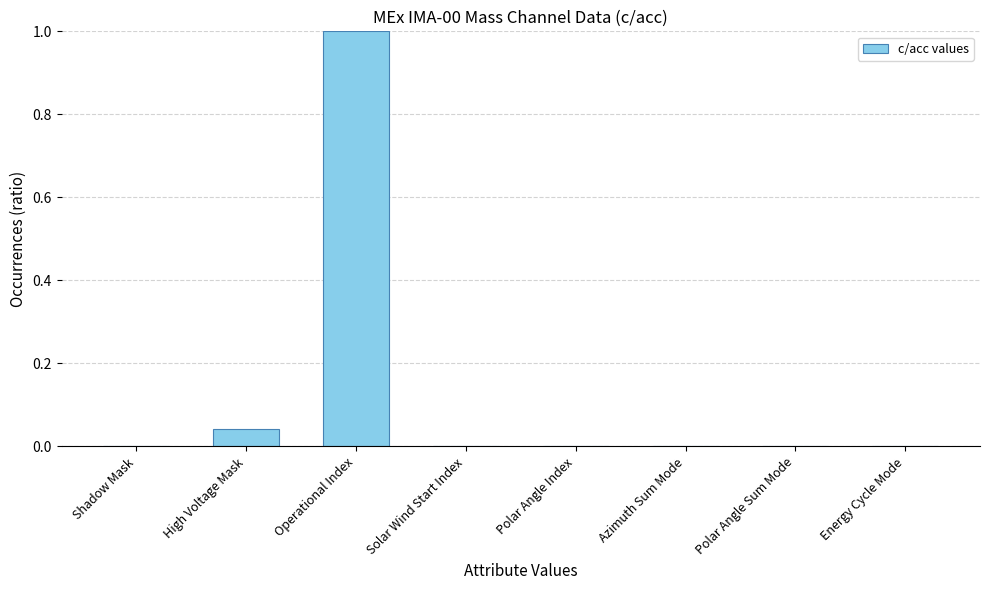

How many categories are shown in the chart?

8